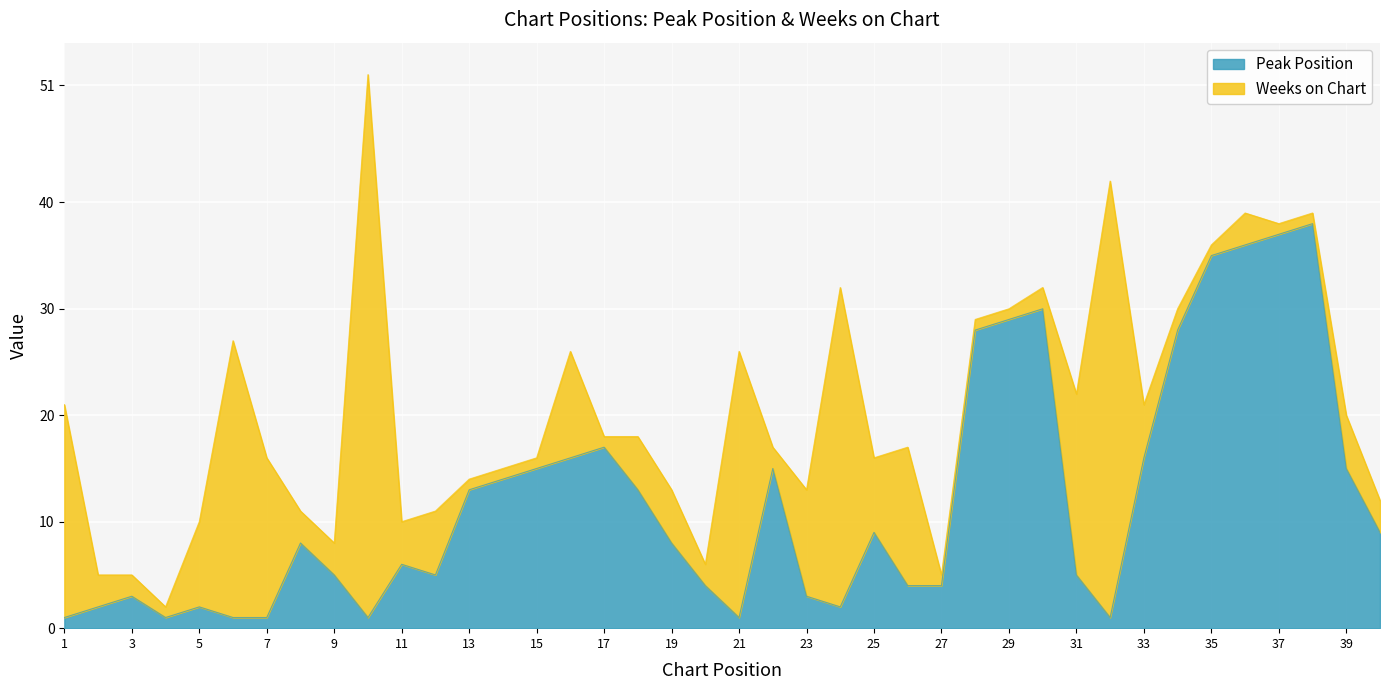

Reading left to right, extract all data points from this chart.

1=1	2=2	3=3	4=1	5=2	6=1	7=1	8=8	9=5	10=1	11=6	12=5	13=13	14=14	15=15	16=16	17=17	18=13	19=8	20=4	21=1	22=15	23=3	24=2	25=9	26=4	27=4	28=28	29=29	30=30	31=5	32=1	33=16	34=28	35=35	36=36	37=37	38=38	39=15	40=9